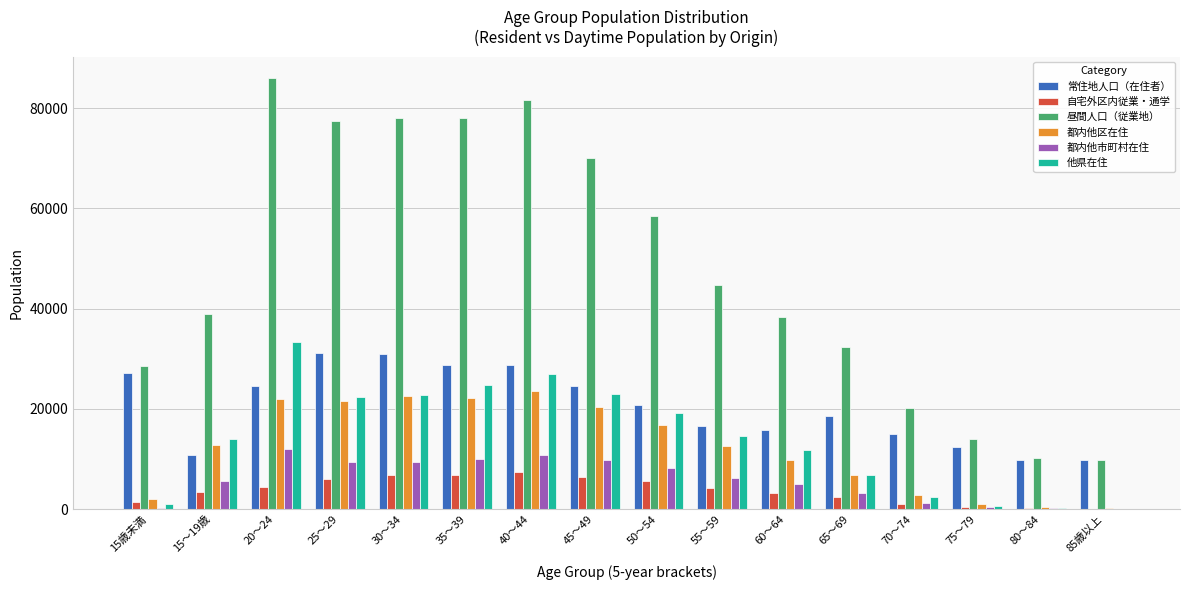

Is the value of 他県在住 at 80～84 greater than the value of 都内他区在住 at 25～29?

No